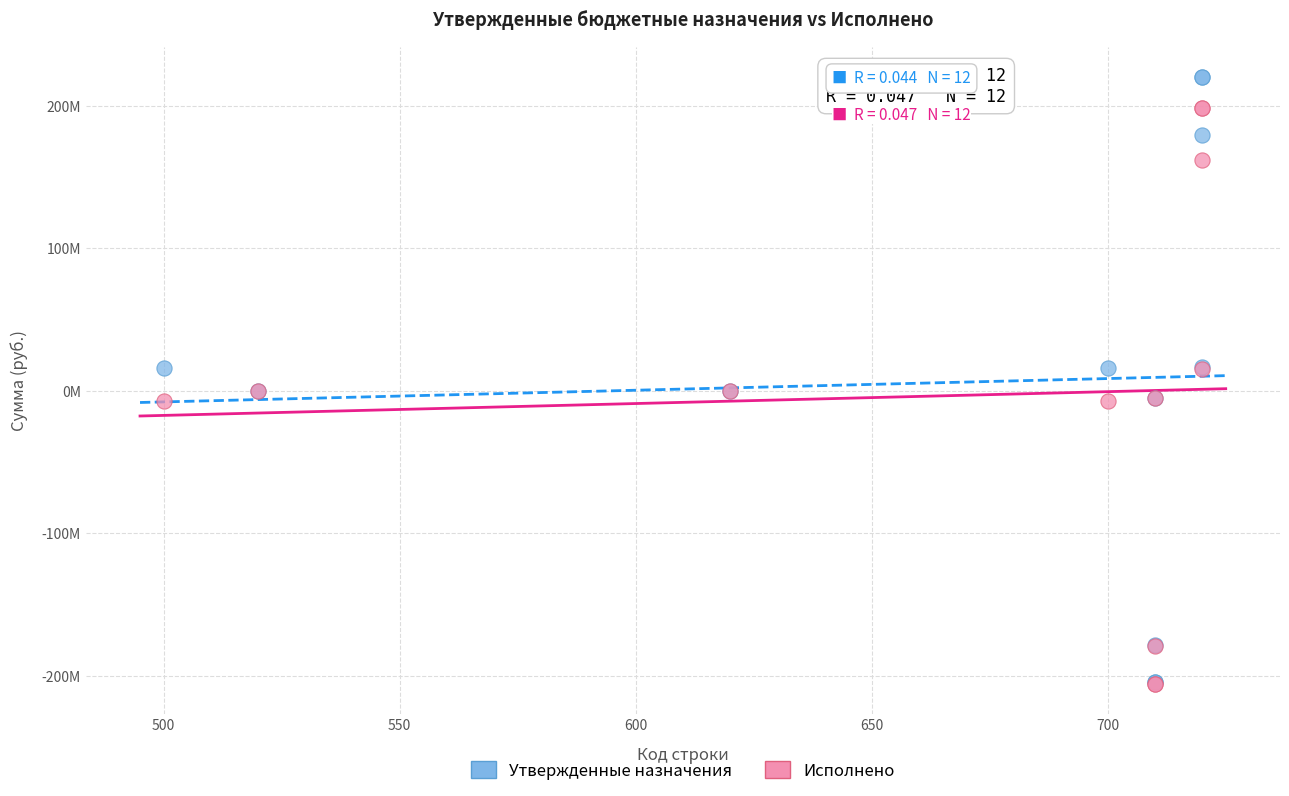

Which series reaches the maximum Y coordinate?

Утвержденные назначения